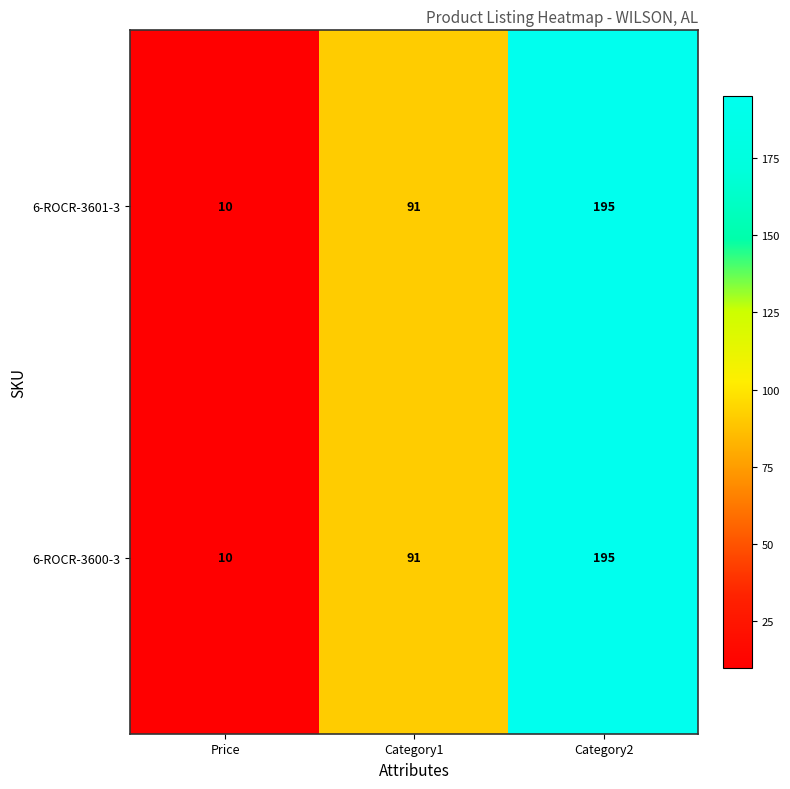

What is the difference between the 6-ROCR-3601-3 values at Price and Category2?

185